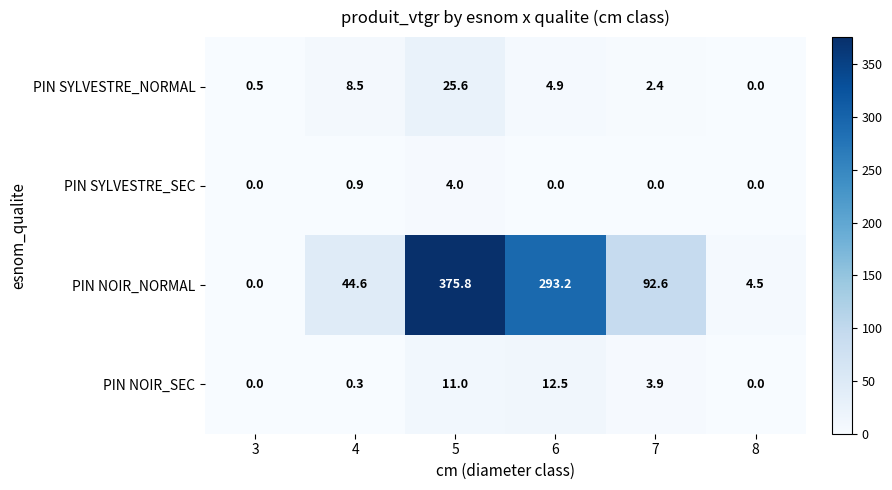

At which category does the chart reach its peak across all series?

5